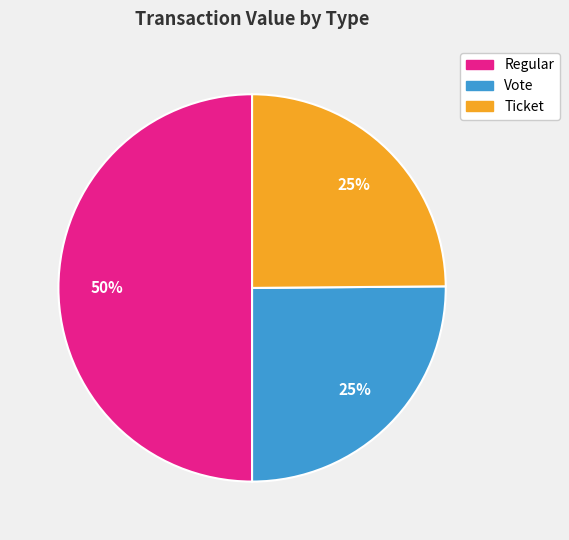

Does any single category account for the majority?

No